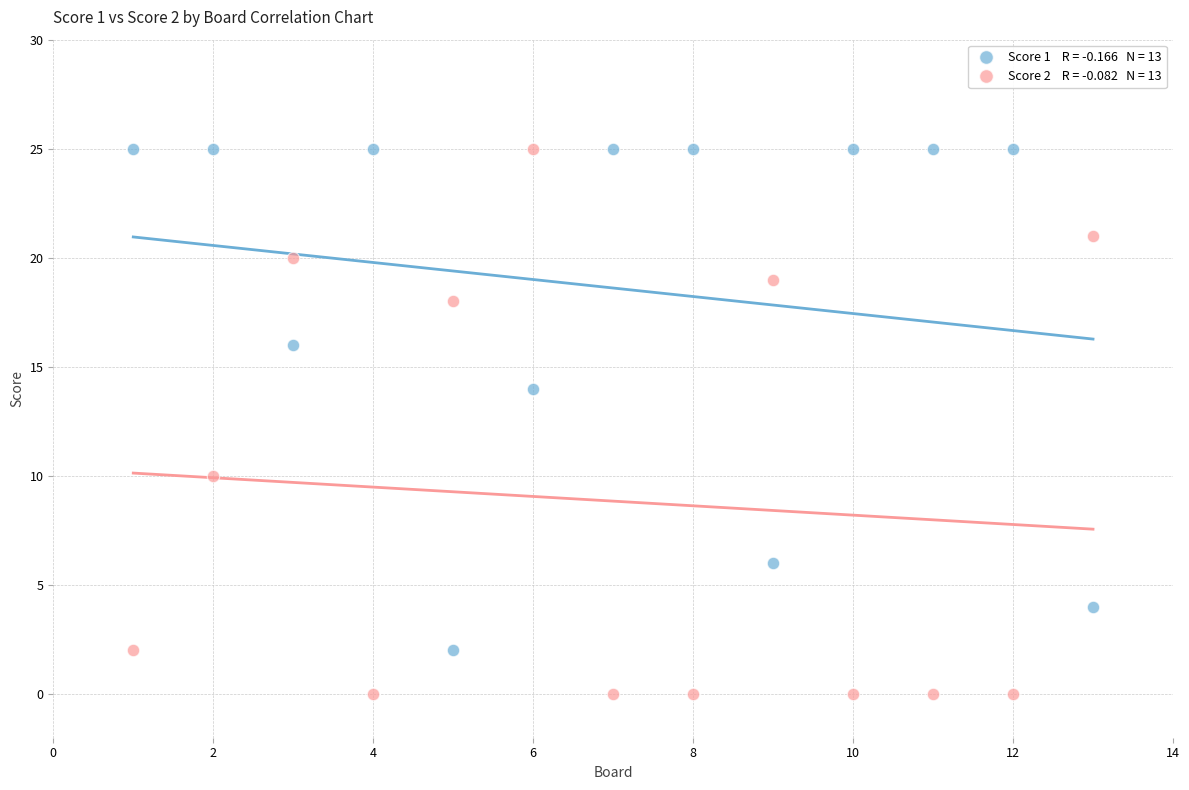

Across all data points, what is the range of X values (max minus min)?

12